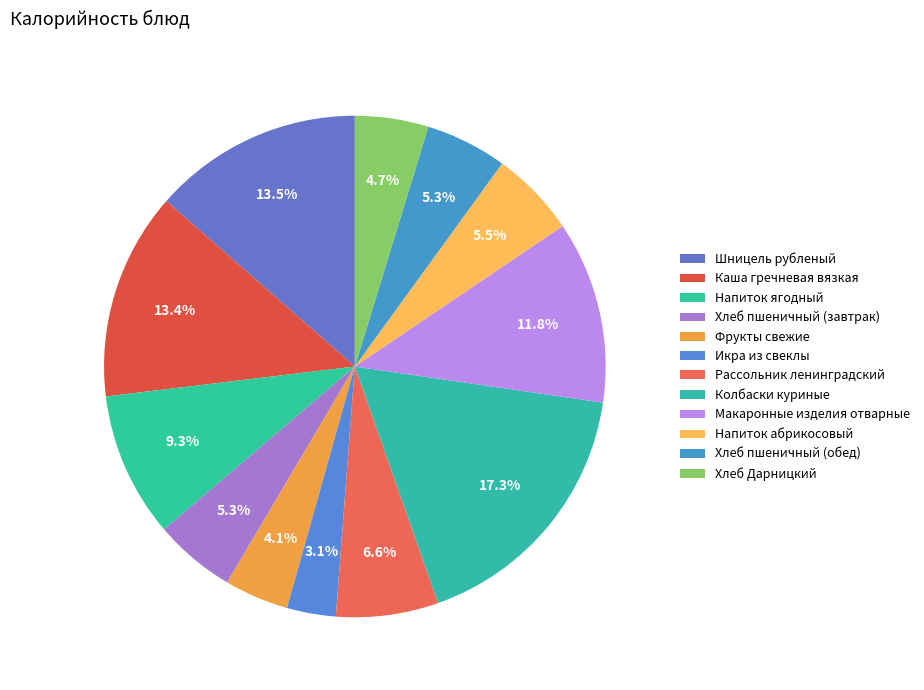

Rank the categories by value from highest to lowest.

Колбаски куриные, Шницель рубленый, Каша гречневая вязкая, Макаронные изделия отварные, Напиток ягодный, Рассольник ленинградский, Напиток абрикосовый, Хлеб пшеничный (завтрак), Хлеб пшеничный (обед), Хлеб Дарницкий, Фрукты свежие, Икра из свеклы